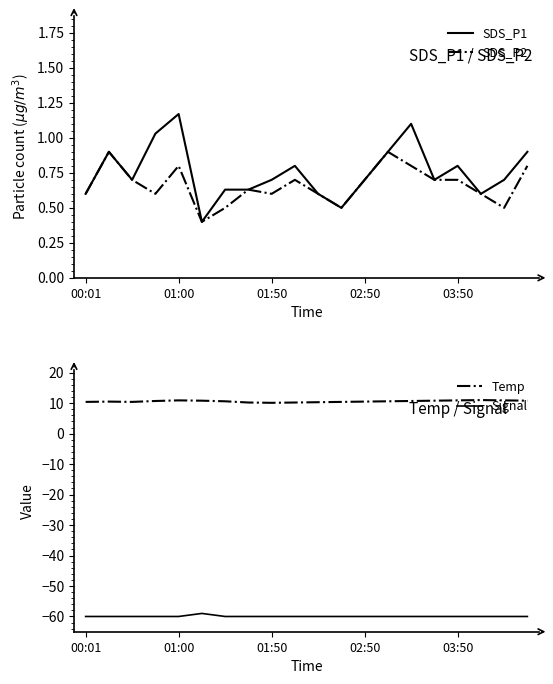

True or false: Temp has a value of 10.6 at 13.

True